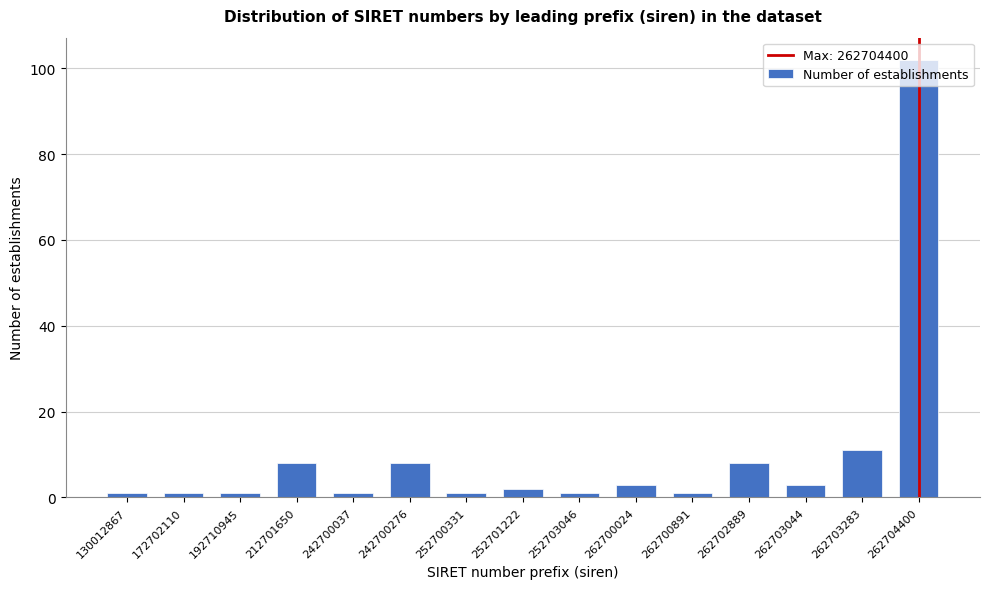

Which label corresponds to the largest value in the chart?

262704400